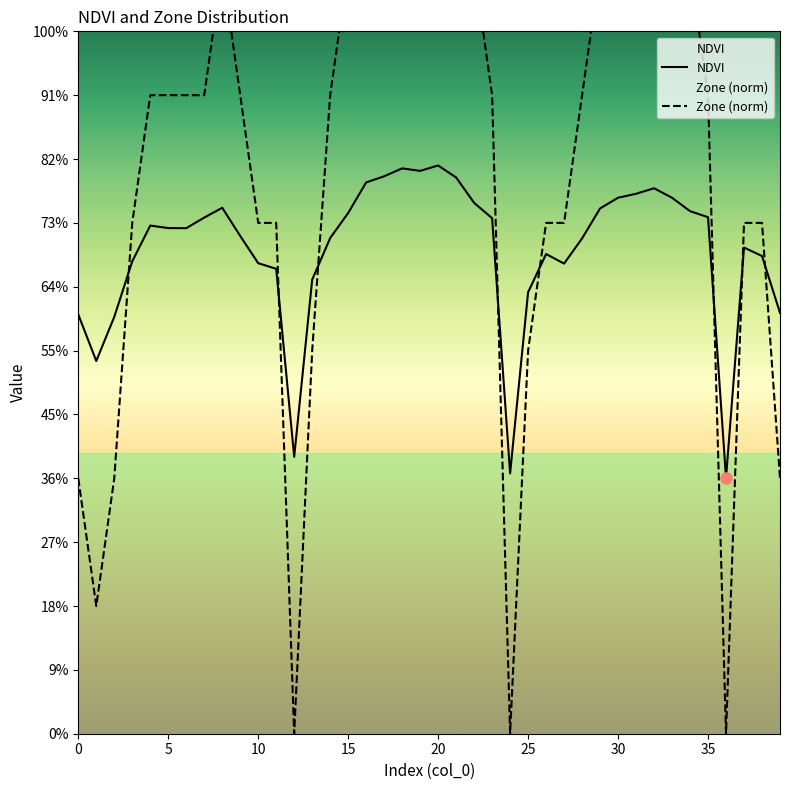

Where is the first local maximum for NDVI?

4